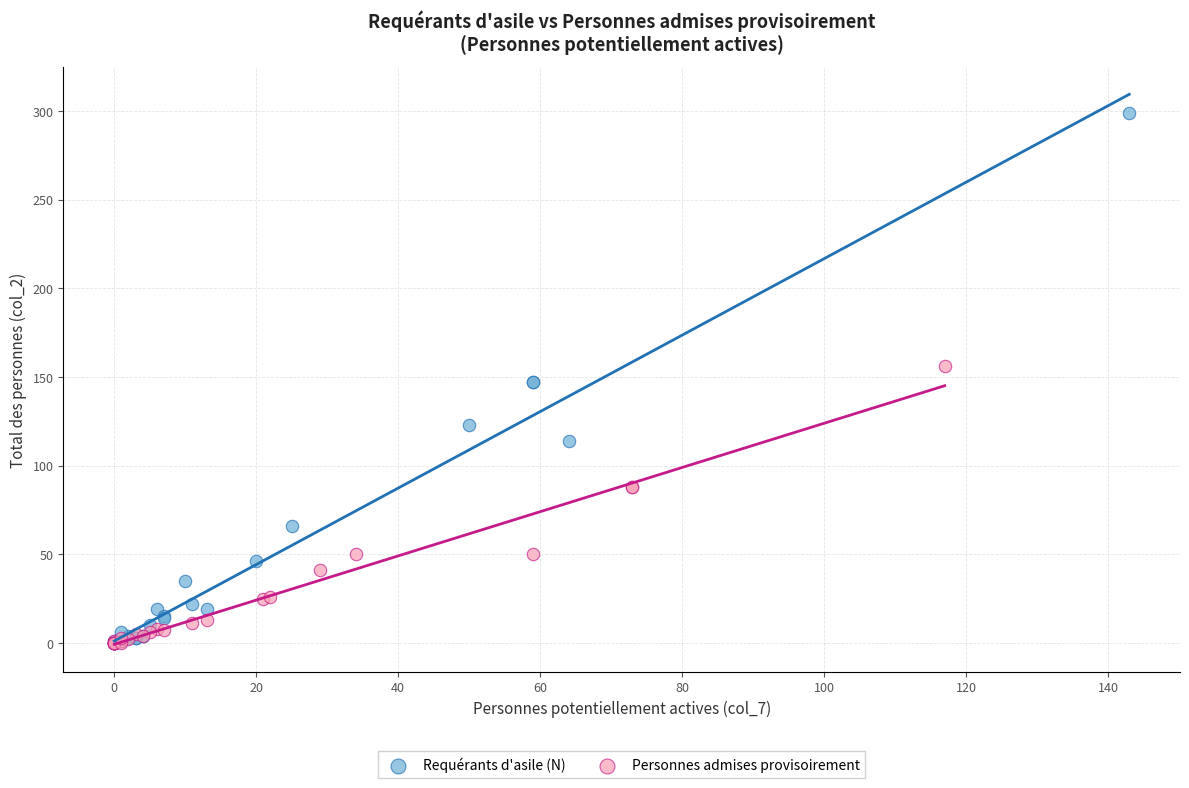

What are all the series names shown in the legend?

Requérants d'asile (N), Personnes admises provisoirement